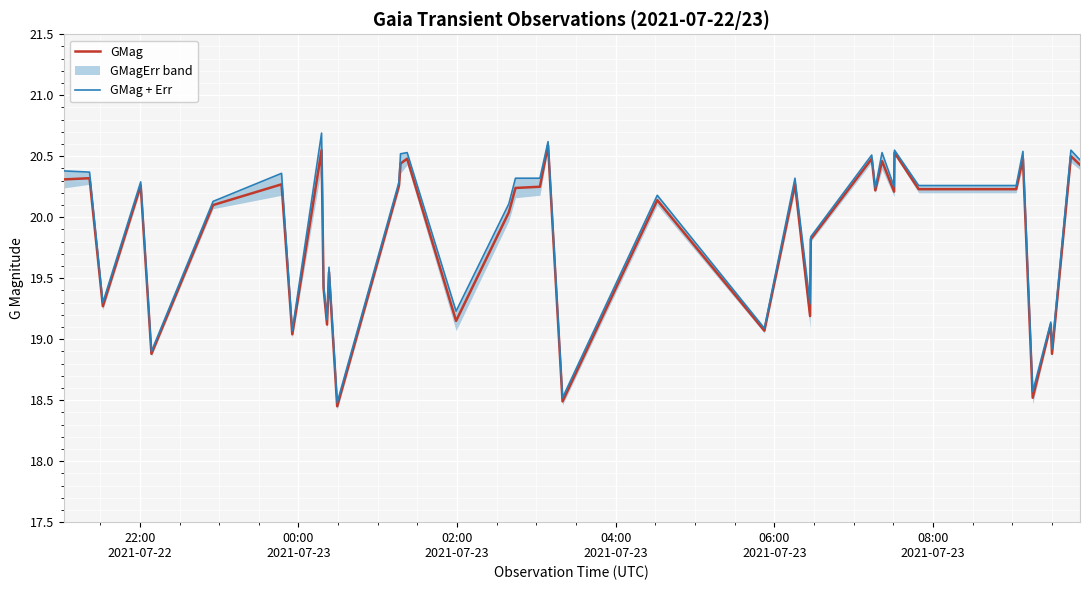

True or false: GMag has a value of 6.8 at 15.

False